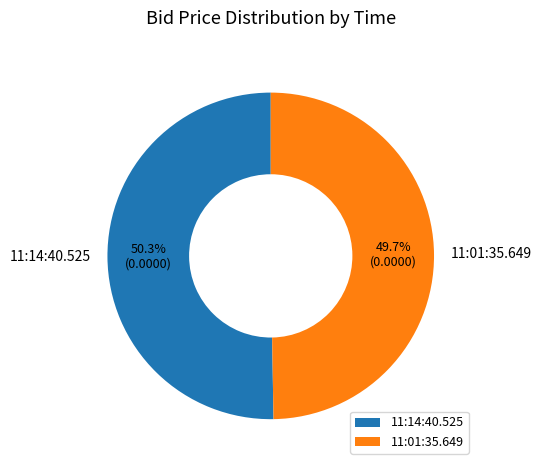

To the nearest percent, what portion does 11:14:40.525 represent?

50%